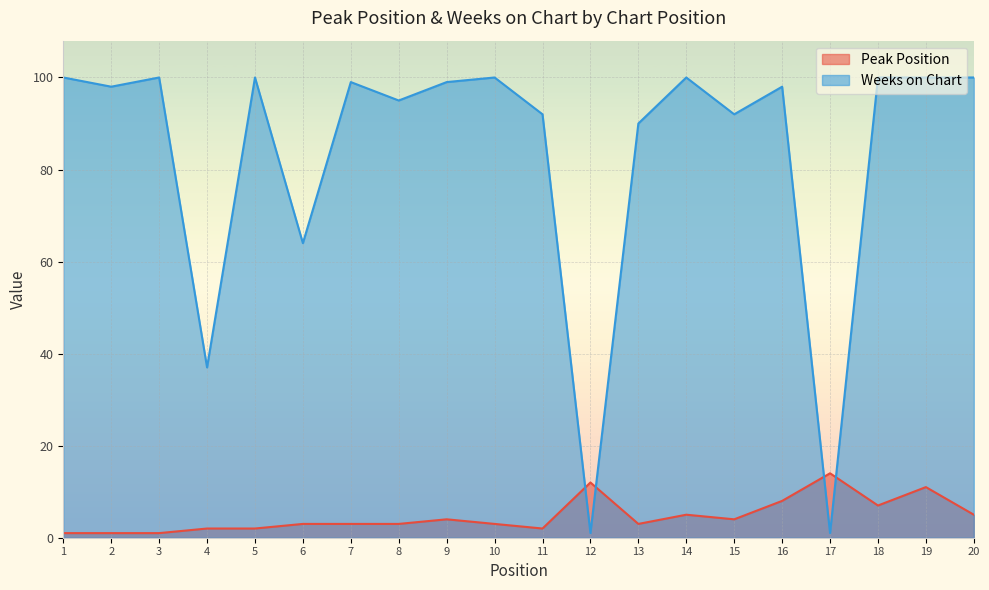

Reading left to right, transcribe all the data shown in this chart.

Peak Position: 1=1	2=1	3=1	4=2	5=2	6=3	7=3	8=3	9=4	10=3	11=2	12=12	13=3	14=5	15=4	16=8	17=14	18=7	19=11	20=5
Weeks on Chart: 1=100	2=98	3=100	4=37	5=100	6=64	7=99	8=95	9=99	10=100	11=92	12=1	13=90	14=100	15=92	16=98	17=1	18=100	19=100	20=100